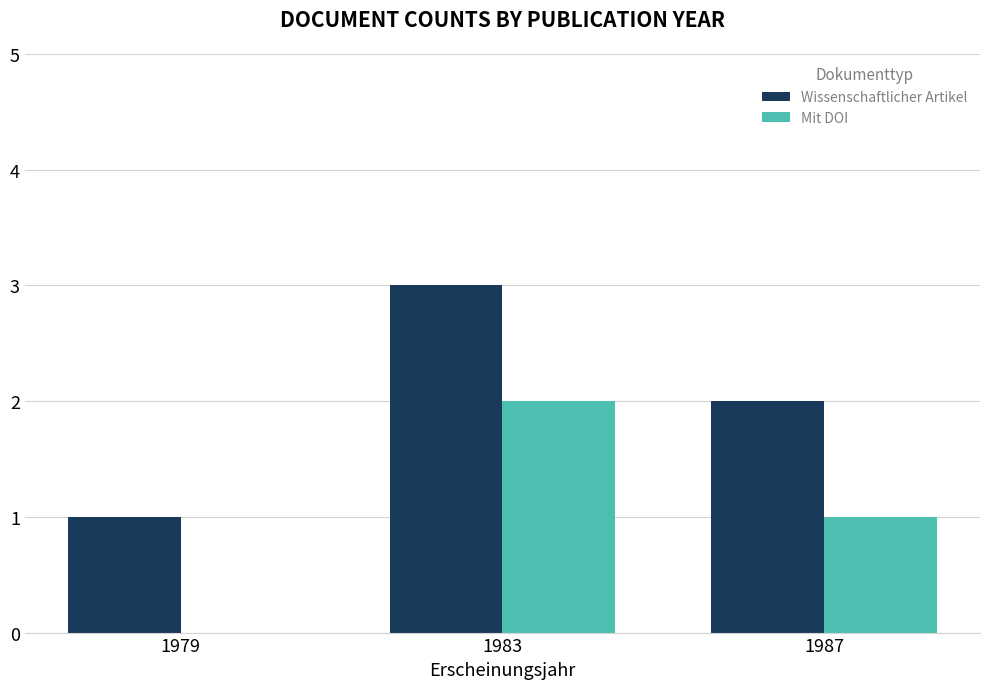

What is the sum of the Wissenschaftlicher Artikel values at 1979 and 1983?

4